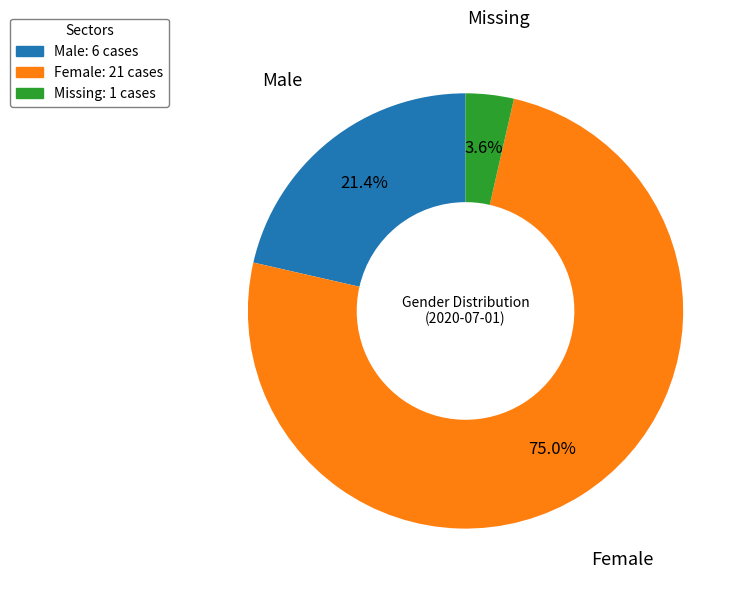

Is there any slice that represents more than half of the pie?

Yes